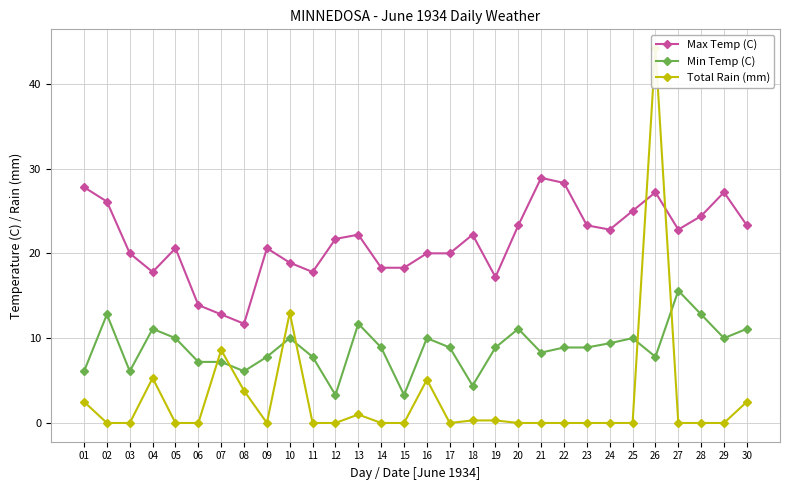

What is the spread (max minus min) of values at 24?

22.8